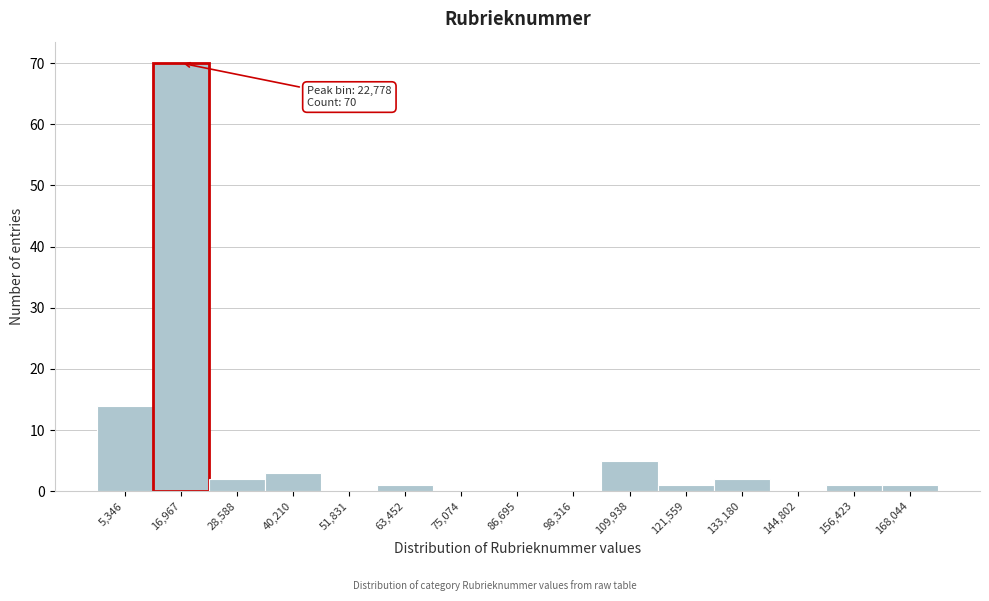

Reading right to left, transcribe all the data shown in this chart.

168,044=1	156,423=1	144,802=0	133,180=2	121,559=1	109,938=5	98,316=0	86,695=0	75,074=0	63,452=1	51,831=0	40,210=3	28,588=2	16,967=70	5,346=14